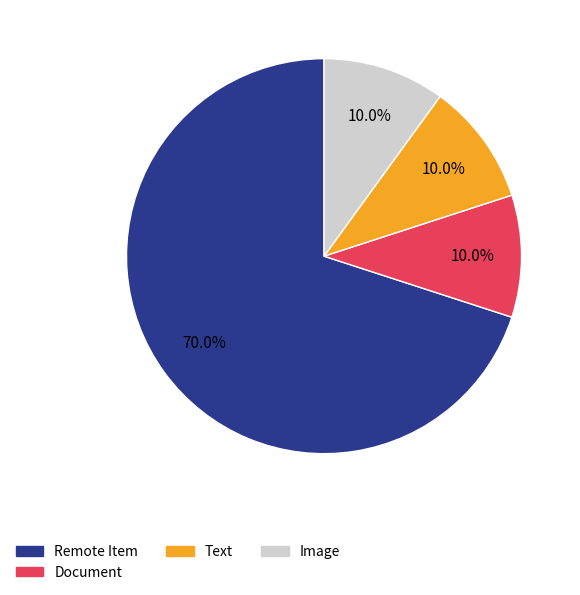

How much of the chart is everything except Text?

90.0%